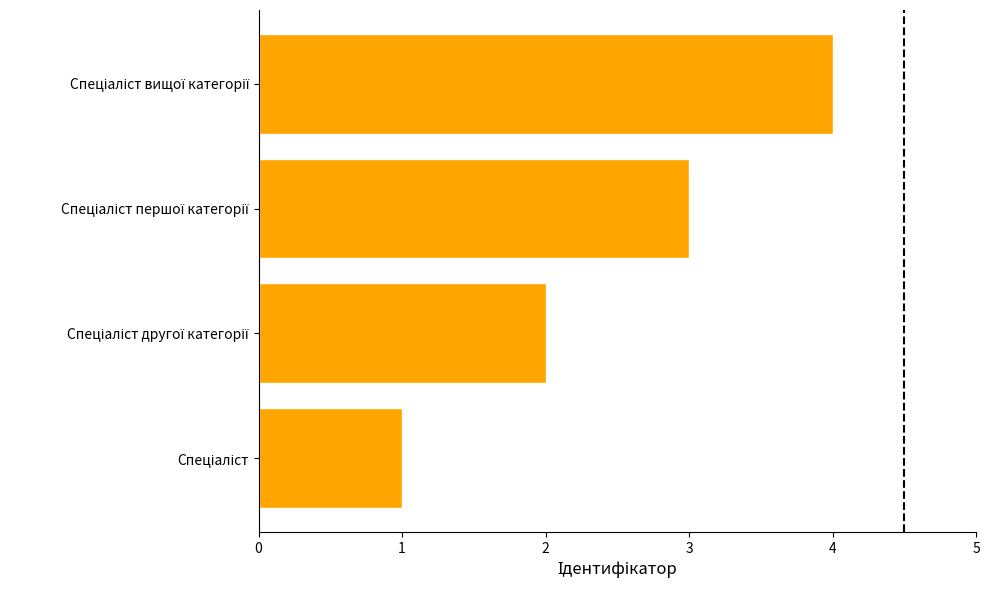

How many categories are shown in the chart?

4